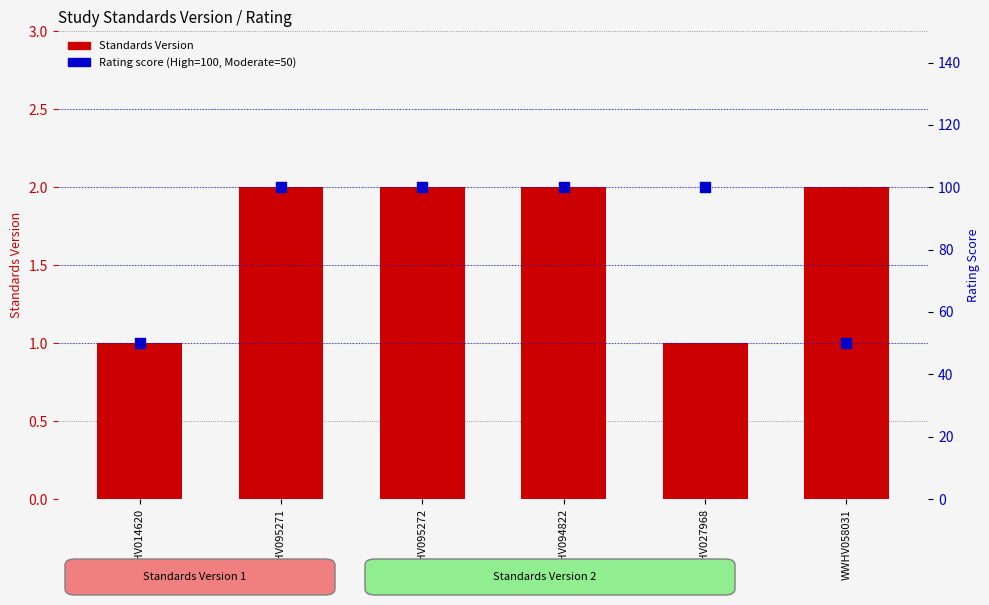

What is the total value across all series at WWHV014620?

51